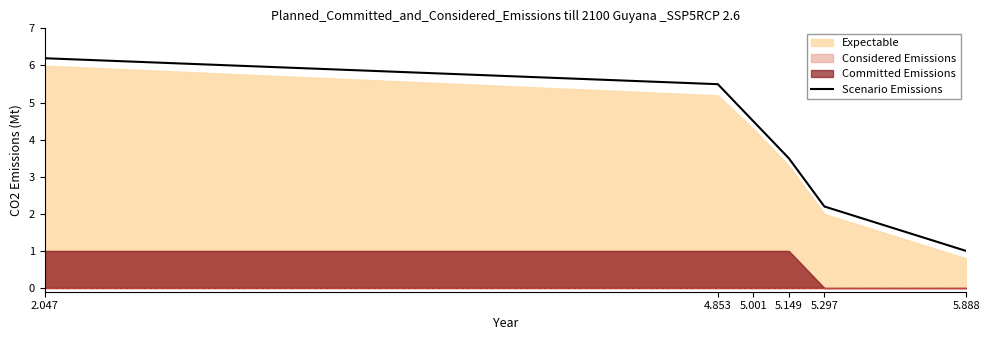

What is the sum of the values at 5.149 and 5.888?

4.5